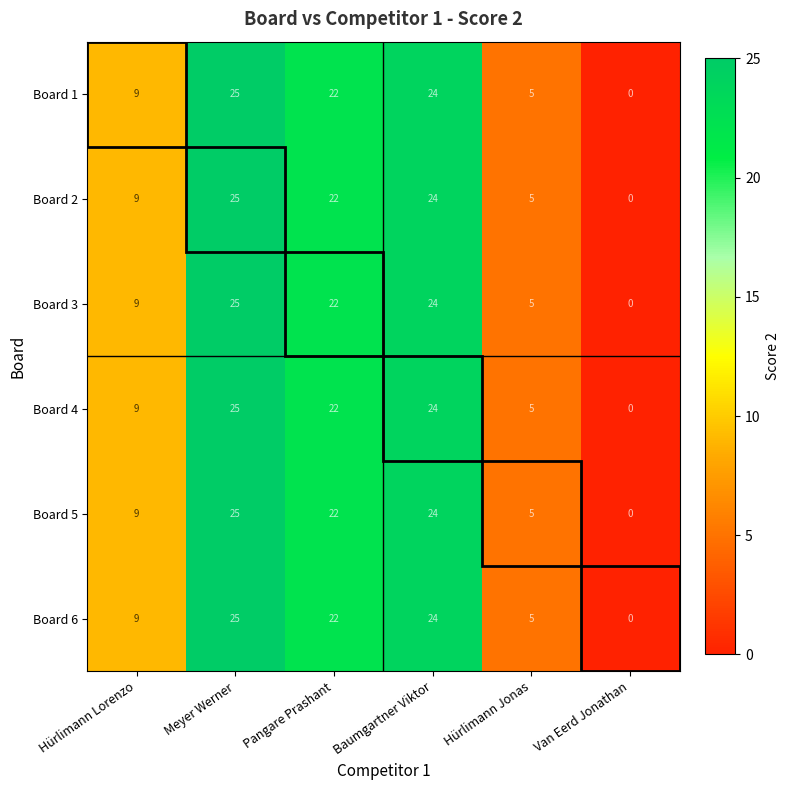

The value of Board 3 at Hürlimann Jonas is 5. True or false?

True